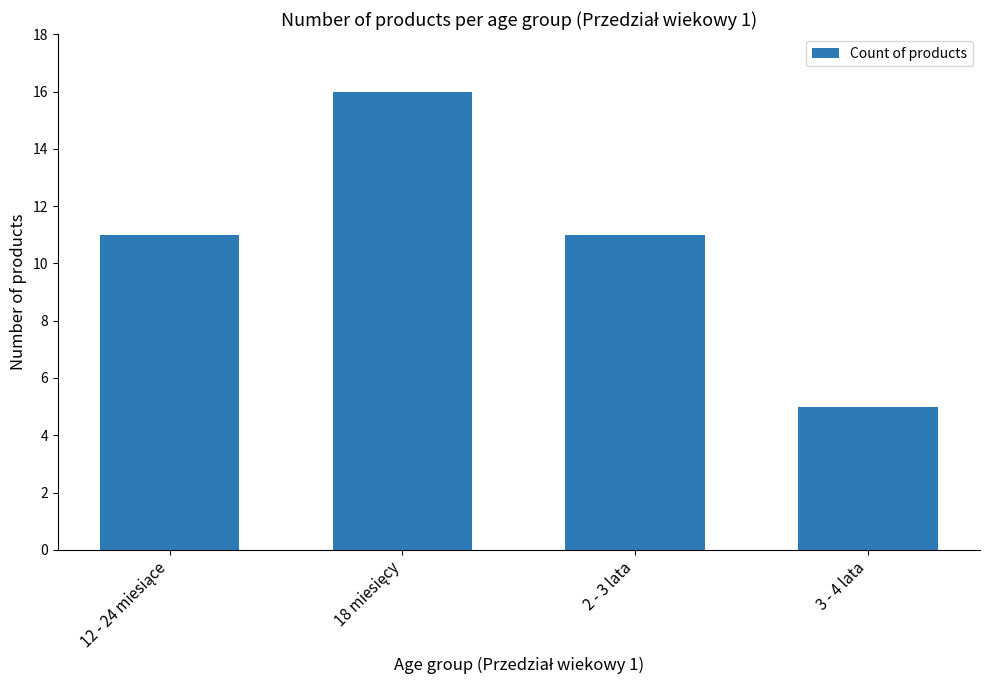

What is the smallest value displayed?

5